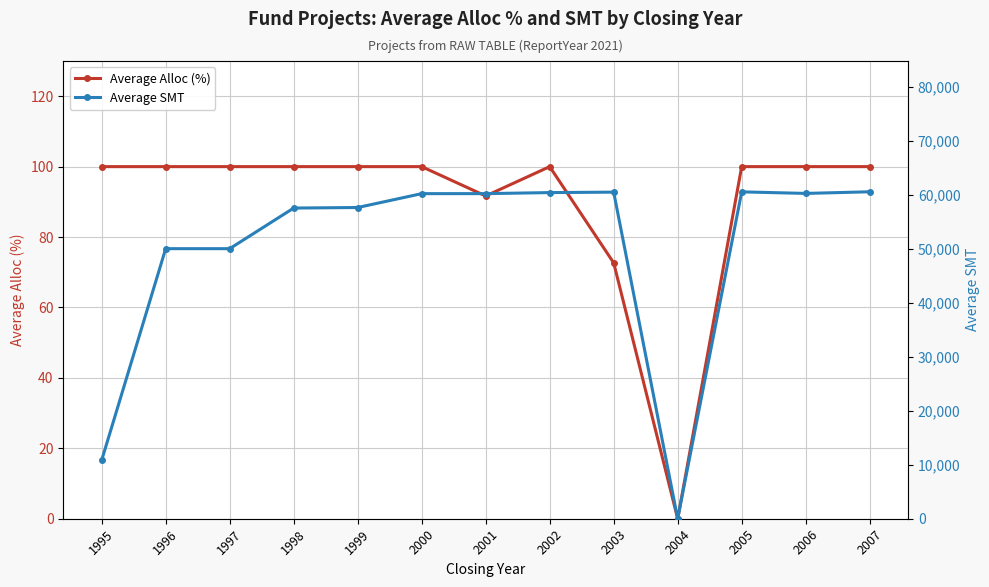

Rank the series at 2001 from lowest to highest value.

Average Alloc (%), Average SMT